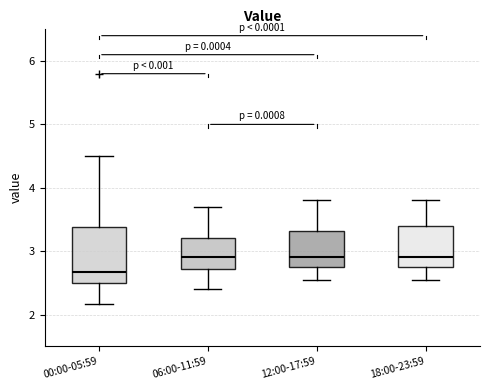

Where does the upper whisker of the box for 00:00-05:59 end on the y-axis? The values are not printed on the chart, so give them approximately, as read against the axis.

4.5